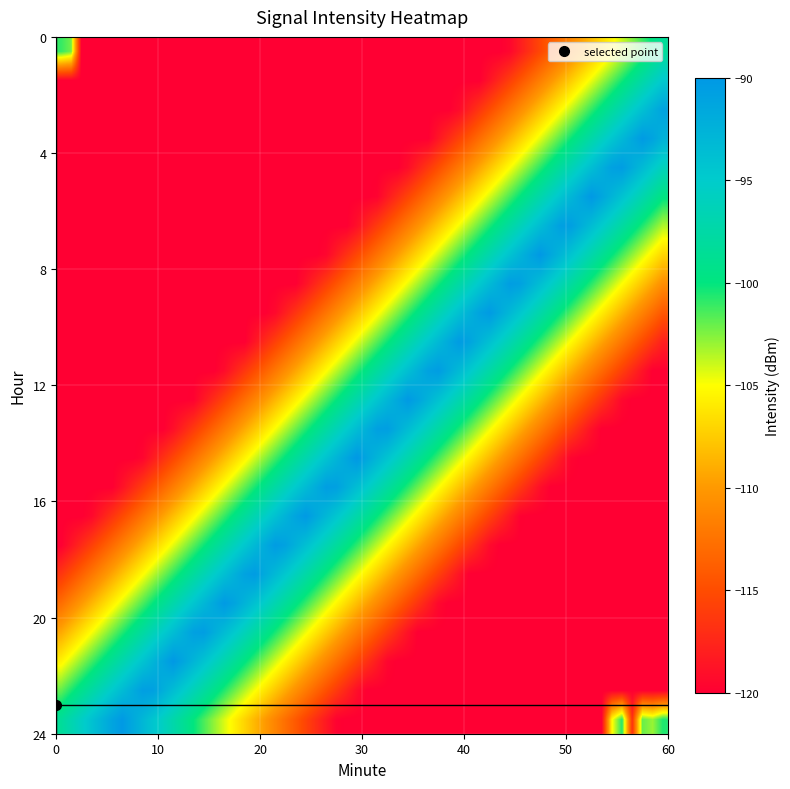

Which series has the largest total across all categories?

23